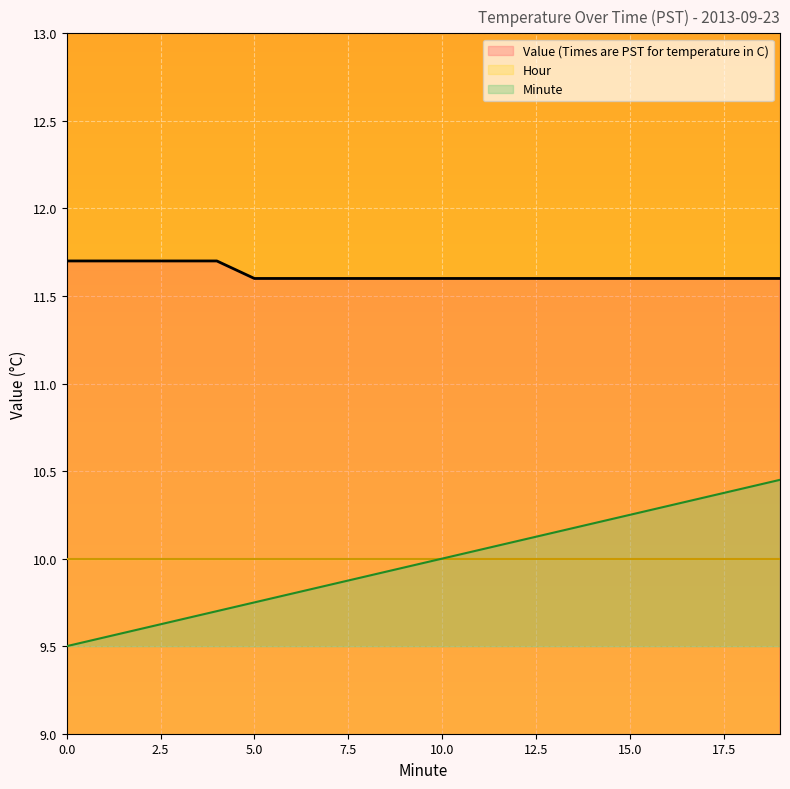

True or false: Minute has more than 0 interior local peaks.

False